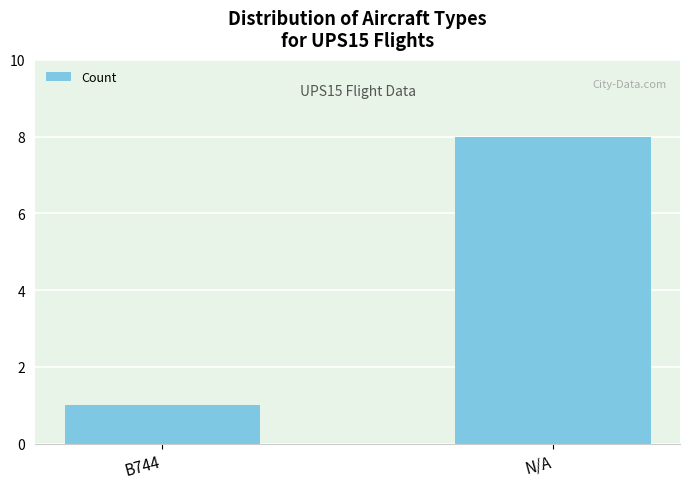

Which label corresponds to the smallest value in the chart?

B744